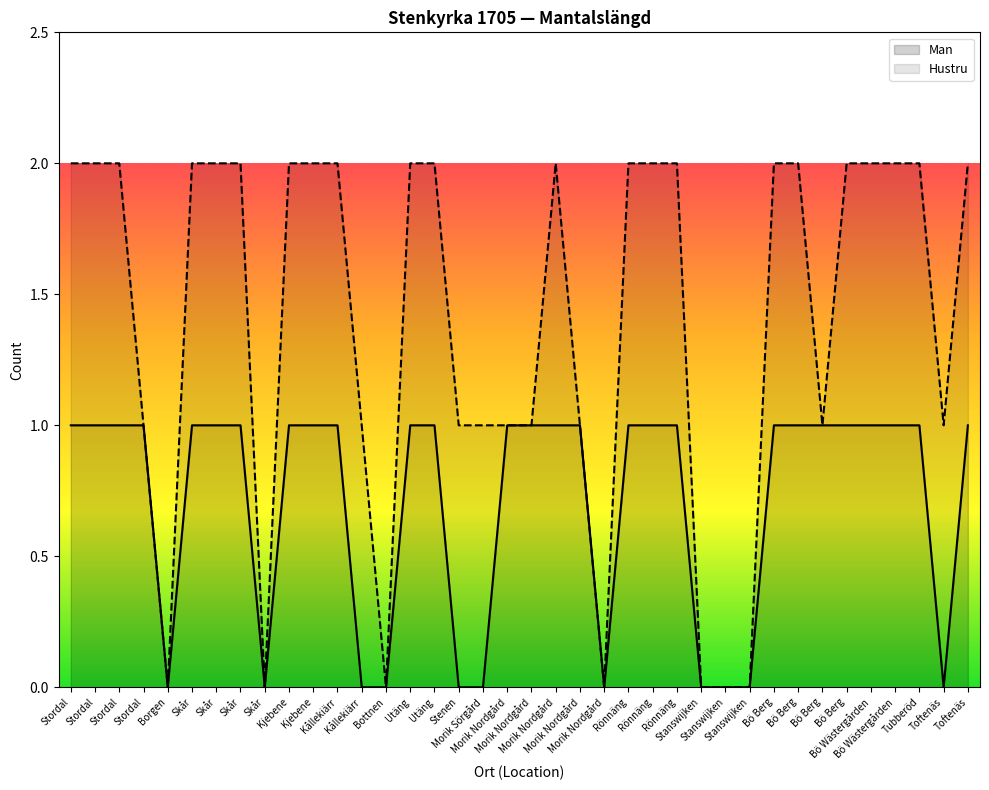

Is it true that the value at Kållekiärr is 0?

True